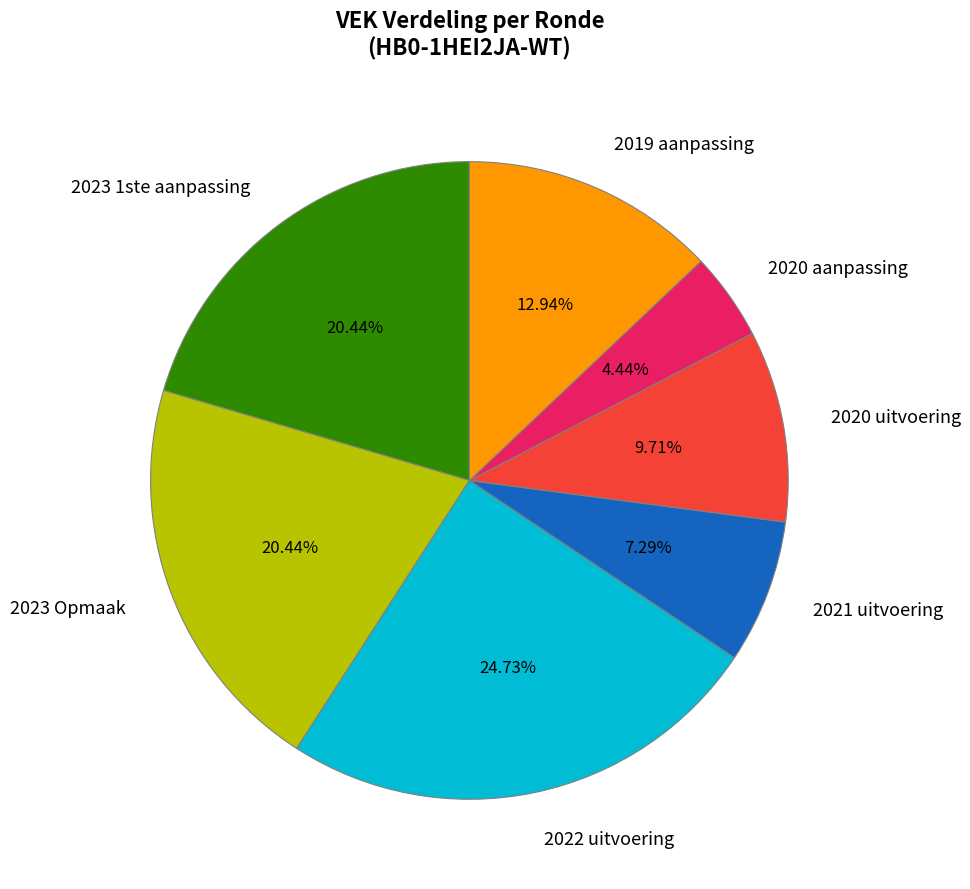

Which slice is the largest?

2022 uitvoering